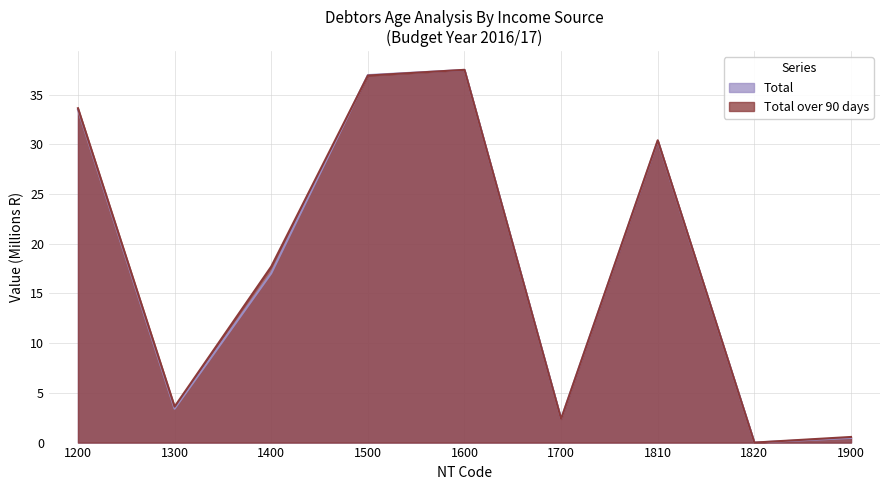

Rank the series by their average value, from highest to lowest.

Total over 90 days, Total